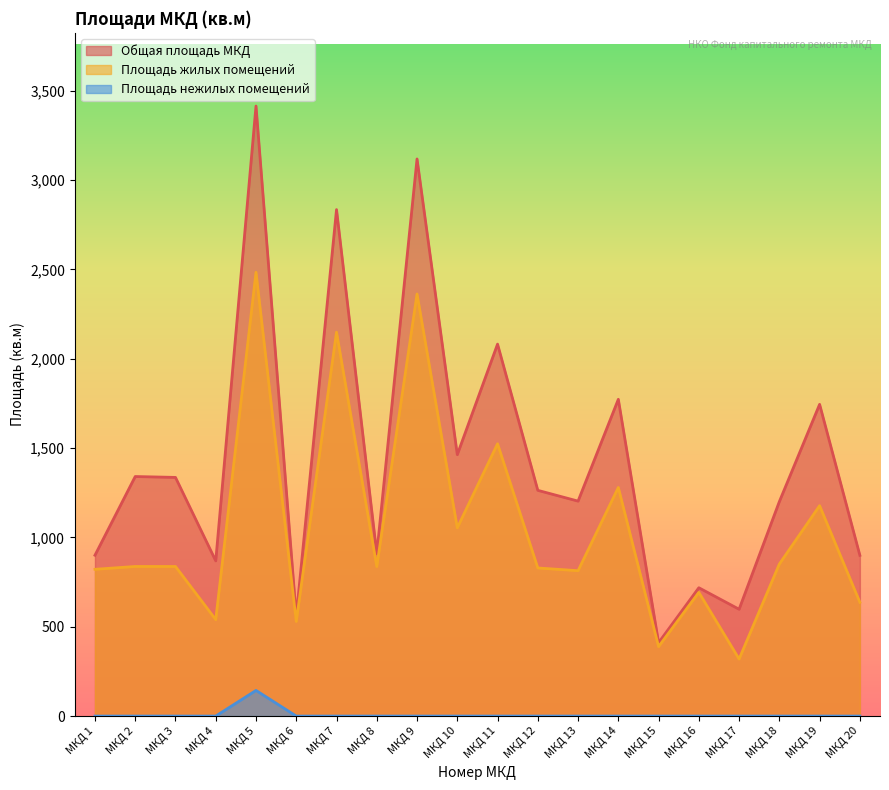

How many lines are shown in the chart?

3